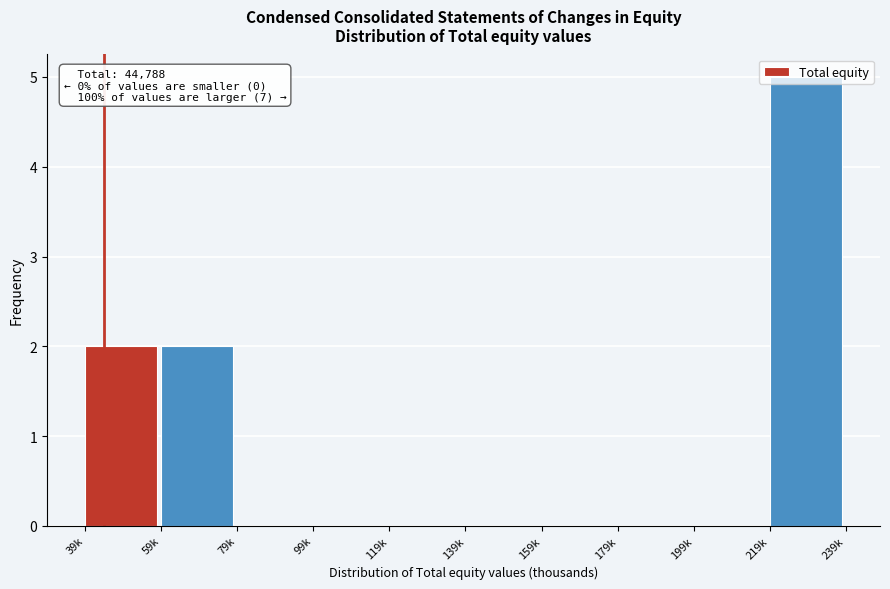

What is the sum of the values at 59k and 219k?

7